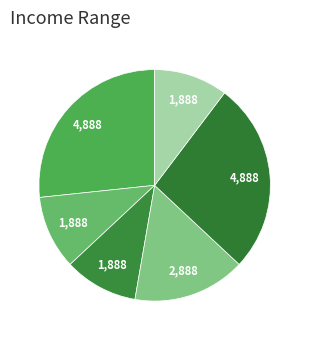

To the nearest percent, what is the average slice percentage?

17%